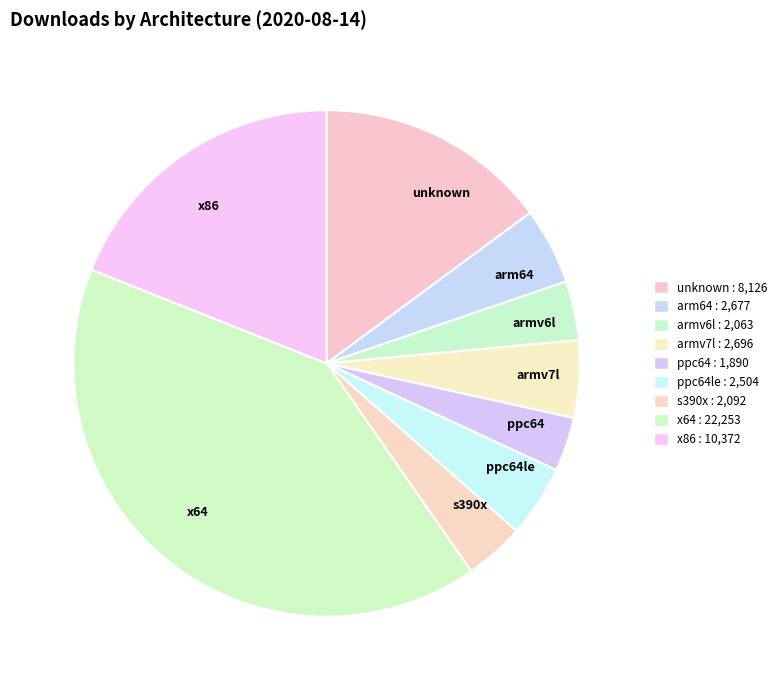

How many slices are in this pie chart?

9